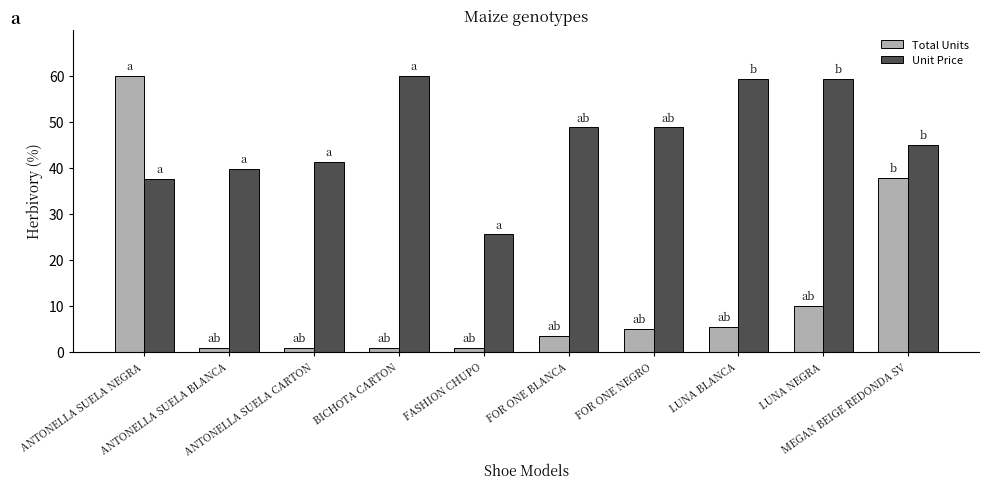

The Unit Price series shows 24.1 at MEGAN BEIGE REDONDA SV. True or false?

False